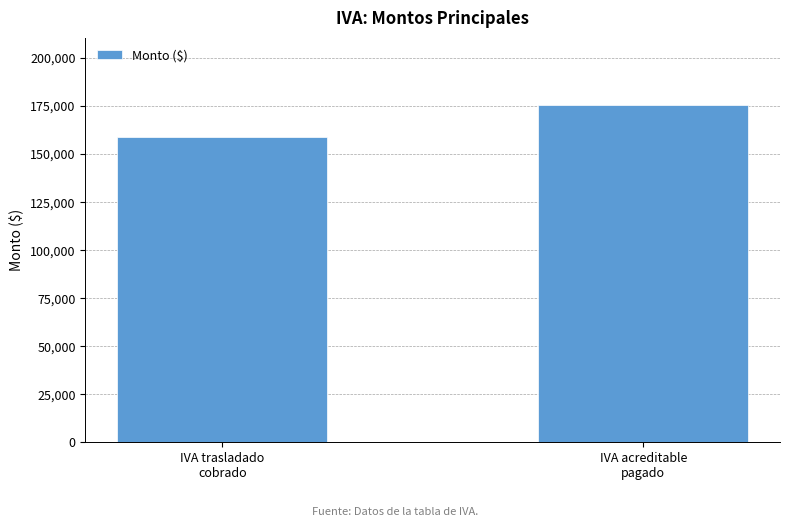

What is the label of the 1st bar from the right?

IVA acreditable
pagado